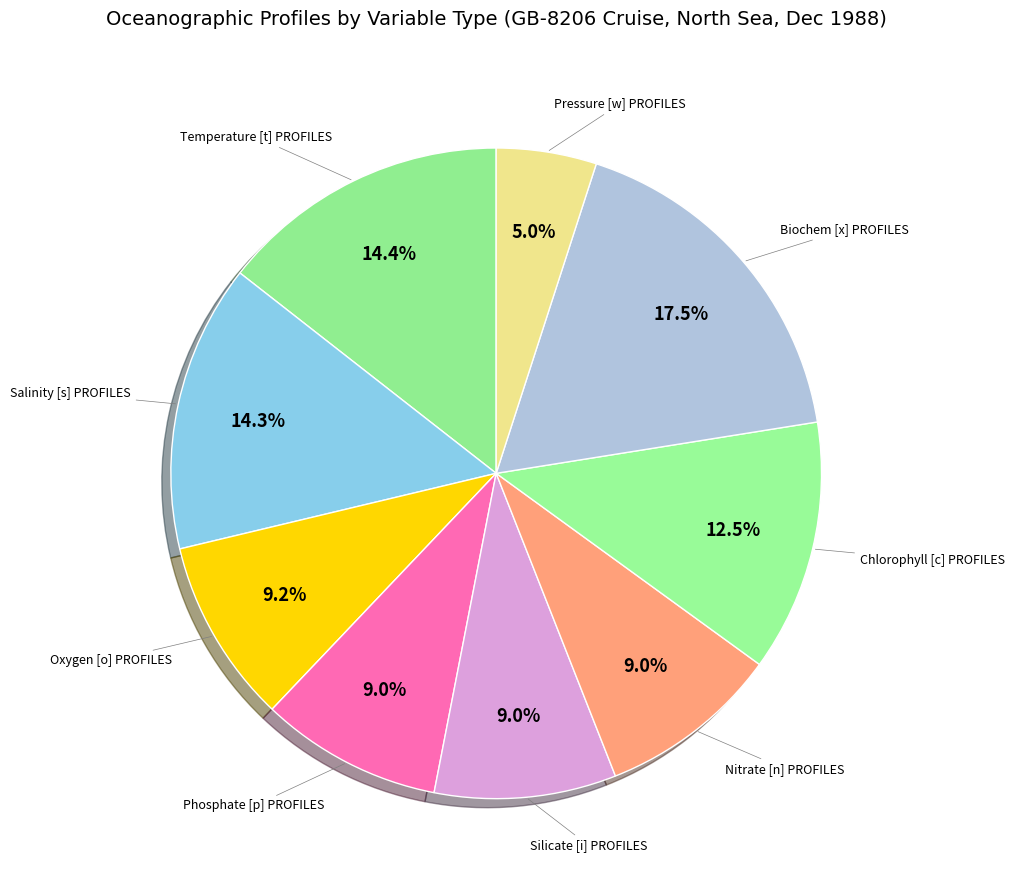

Is there a majority slice in this chart?

No